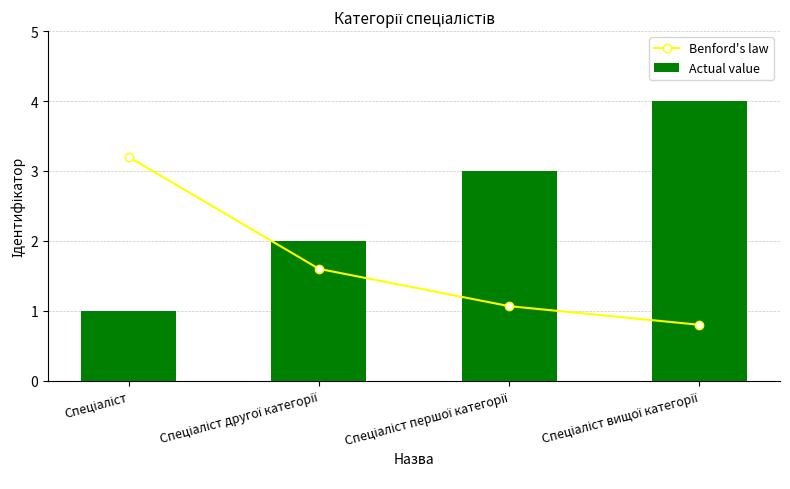

What is the total value across all series at Спеціаліст?

4.2